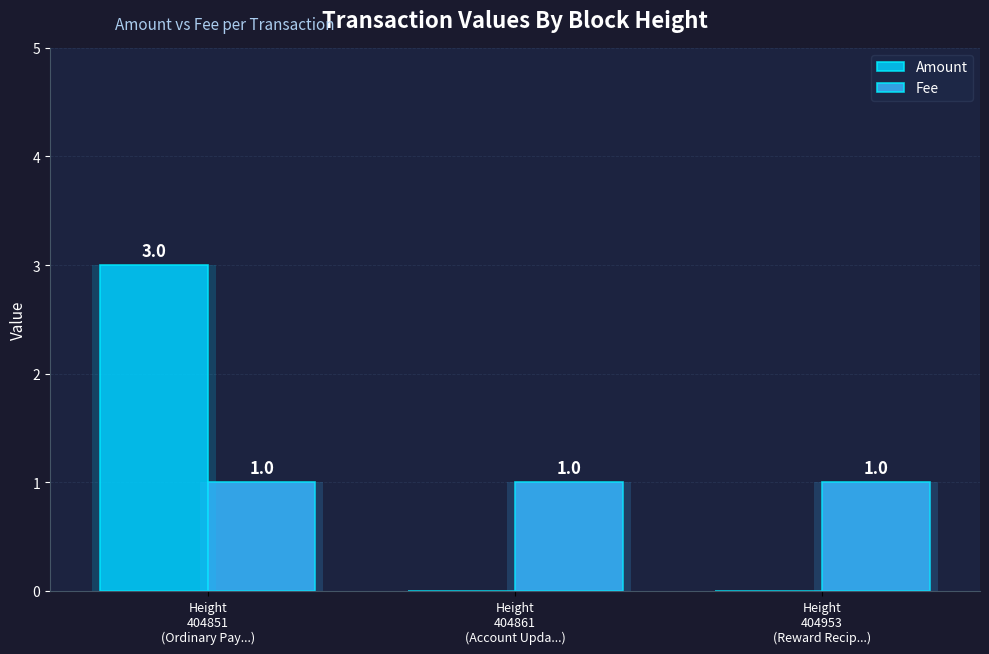

Count the Amount values in the range 0 to 3.

3